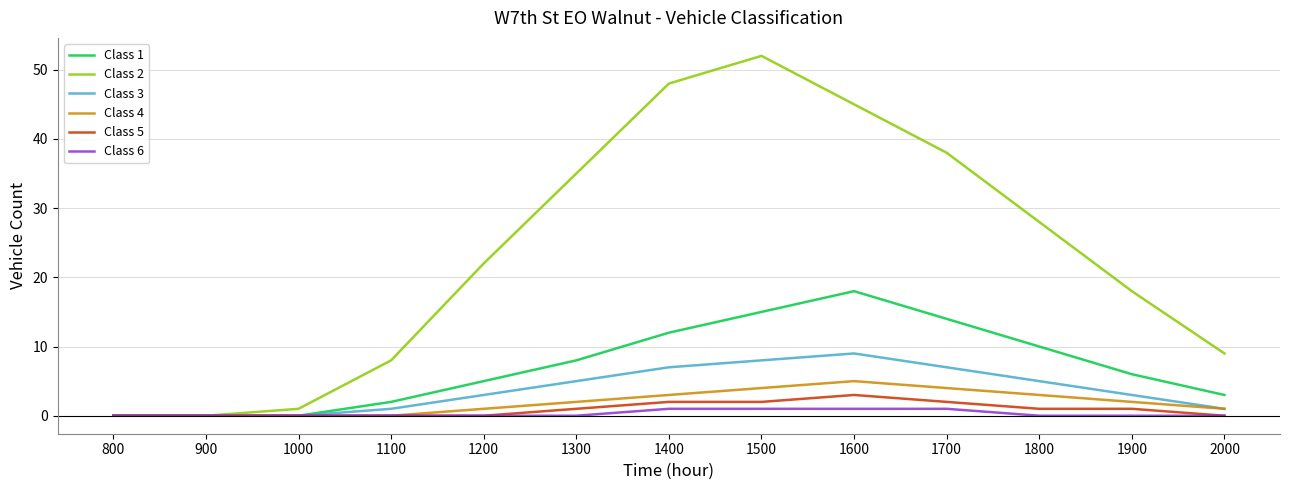

Reading right to left, extract all data points from this chart.

Class 1: 2000=3	1900=6	1800=10	1700=14	1600=18	1500=15	1400=12	1300=8	1200=5	1100=2	1000=0	900=0	800=0
Class 2: 2000=9	1900=18	1800=28	1700=38	1600=45	1500=52	1400=48	1300=35	1200=22	1100=8	1000=1	900=0	800=0
Class 3: 2000=1	1900=3	1800=5	1700=7	1600=9	1500=8	1400=7	1300=5	1200=3	1100=1	1000=0	900=0	800=0
Class 4: 2000=1	1900=2	1800=3	1700=4	1600=5	1500=4	1400=3	1300=2	1200=1	1100=0	1000=0	900=0	800=0
Class 5: 2000=0	1900=1	1800=1	1700=2	1600=3	1500=2	1400=2	1300=1	1200=0	1100=0	1000=0	900=0	800=0
Class 6: 2000=0	1900=0	1800=0	1700=1	1600=1	1500=1	1400=1	1300=0	1200=0	1100=0	1000=0	900=0	800=0